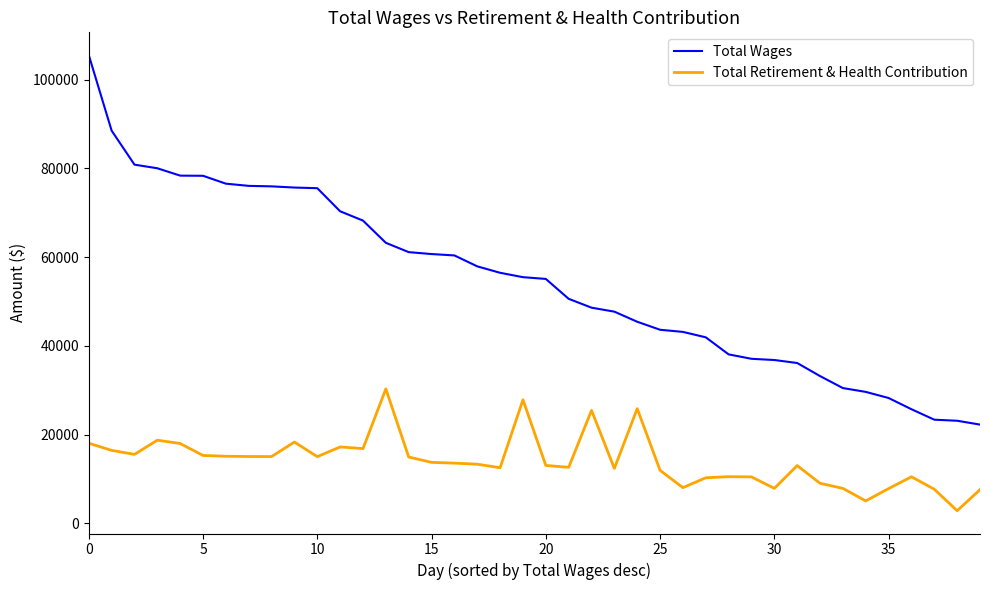

What is the maximum value for Total Wages?

105549